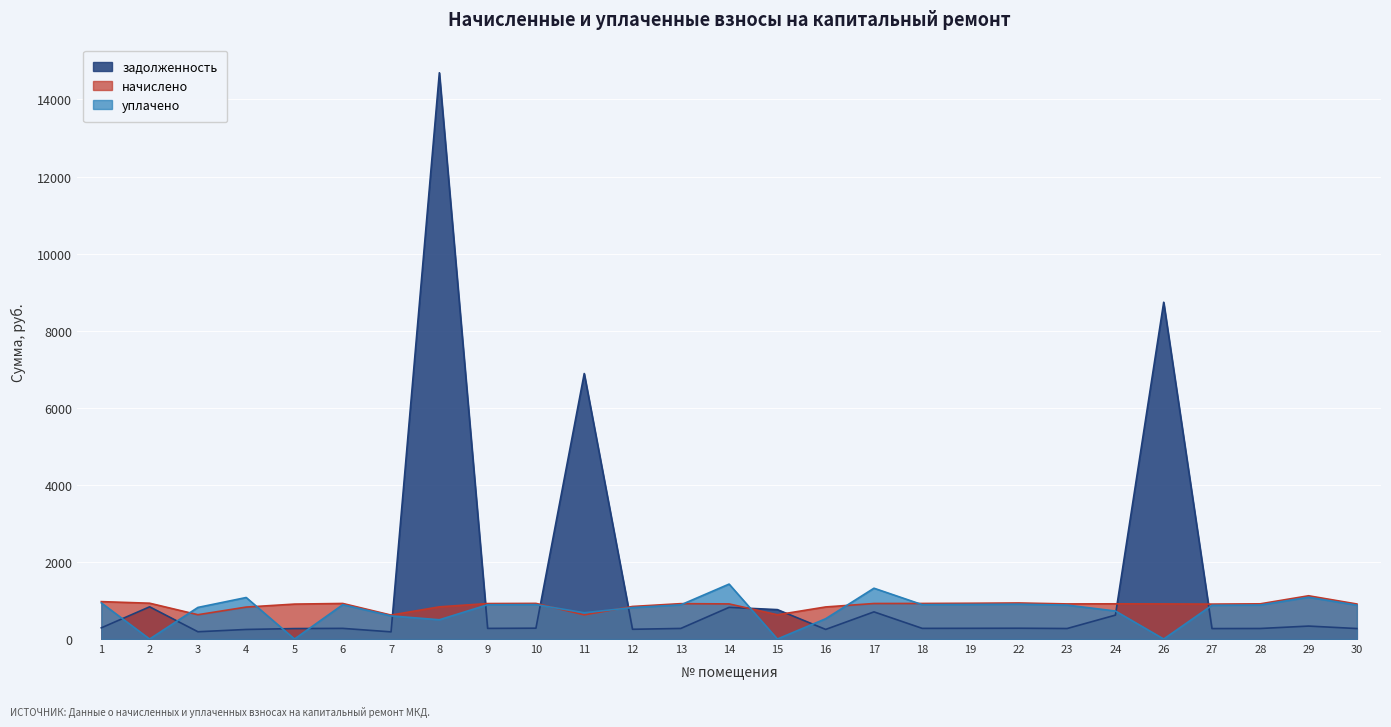

At which label does начислено first exceed 911?

1